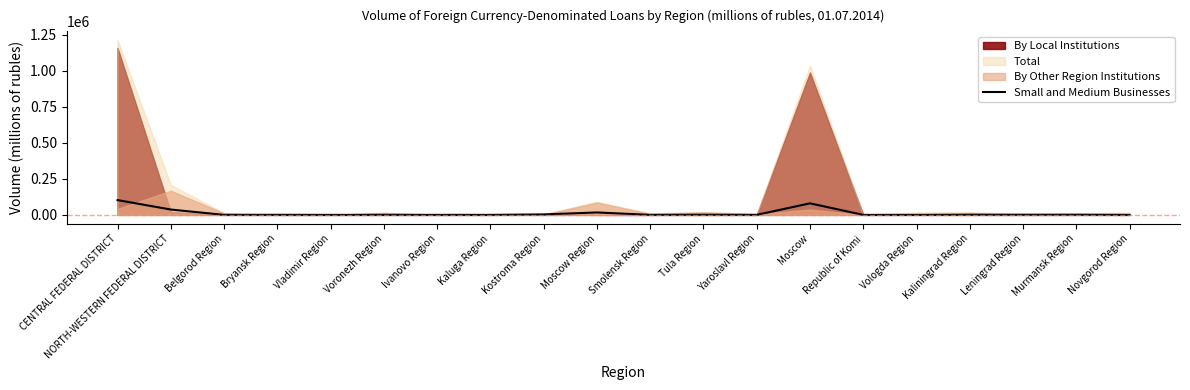

List the labels in order of value, largest first.

CENTRAL FEDERAL DISTRICT, Moscow, NORTH-WESTERN FEDERAL DISTRICT, Moscow Region, Kostroma Region, Murmansk Region, Leningrad Region, Tula Region, Kaliningrad Region, Bryansk Region, Smolensk Region, Voronezh Region, Kaluga Region, Ivanovo Region, Yaroslavl Region, Vologda Region, Belgorod Region, Republic of Komi, Vladimir Region, Novgorod Region